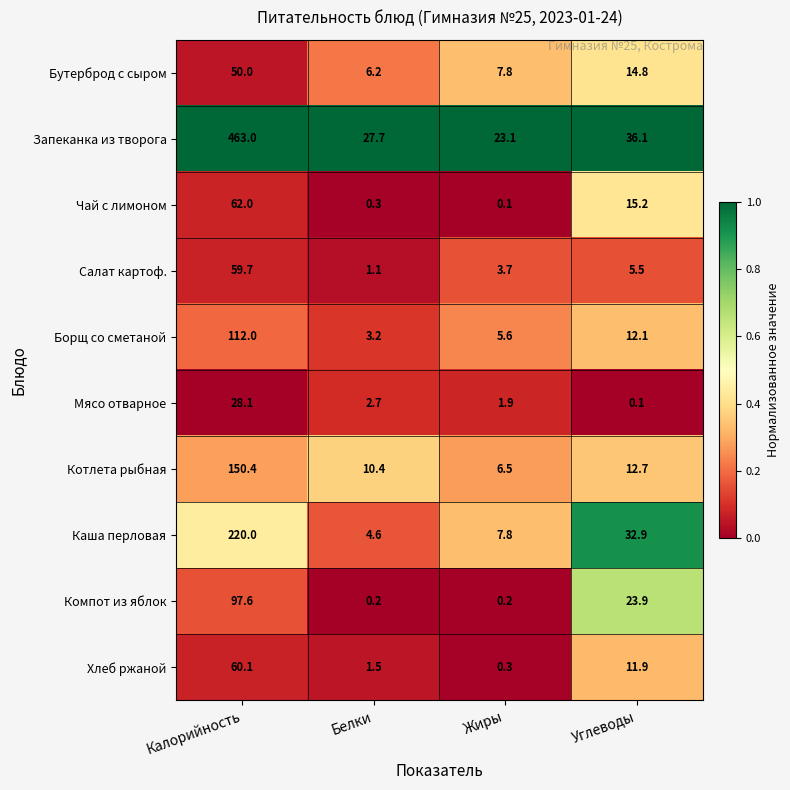

What is the difference between the Компот из яблок values at Углеводы and Белки?

23.7